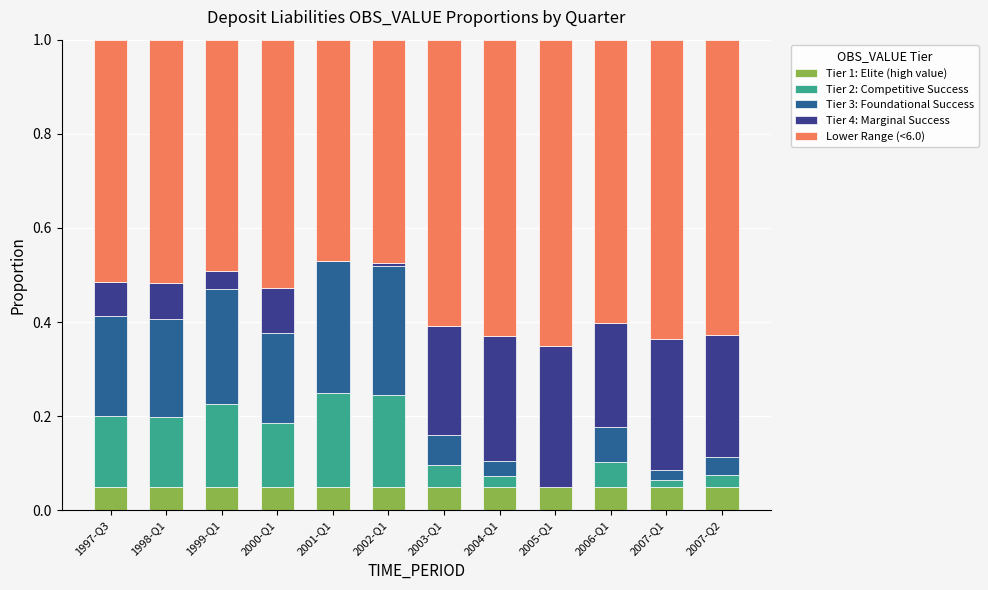

What is the difference between the maximum and minimum values in the Lower Range (<6.0) series?

0.2